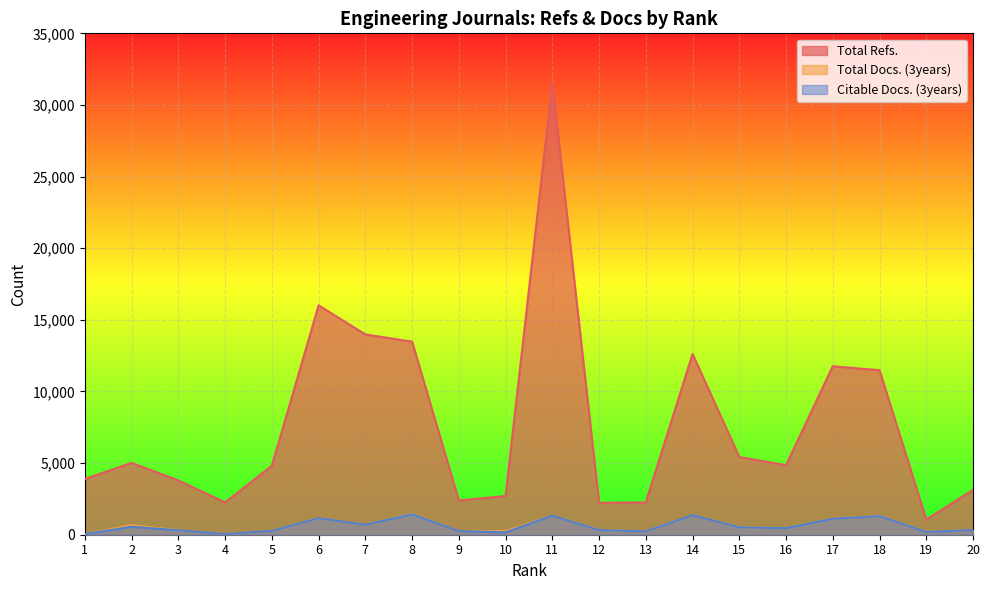

What is the maximum value shown in the chart?

31544